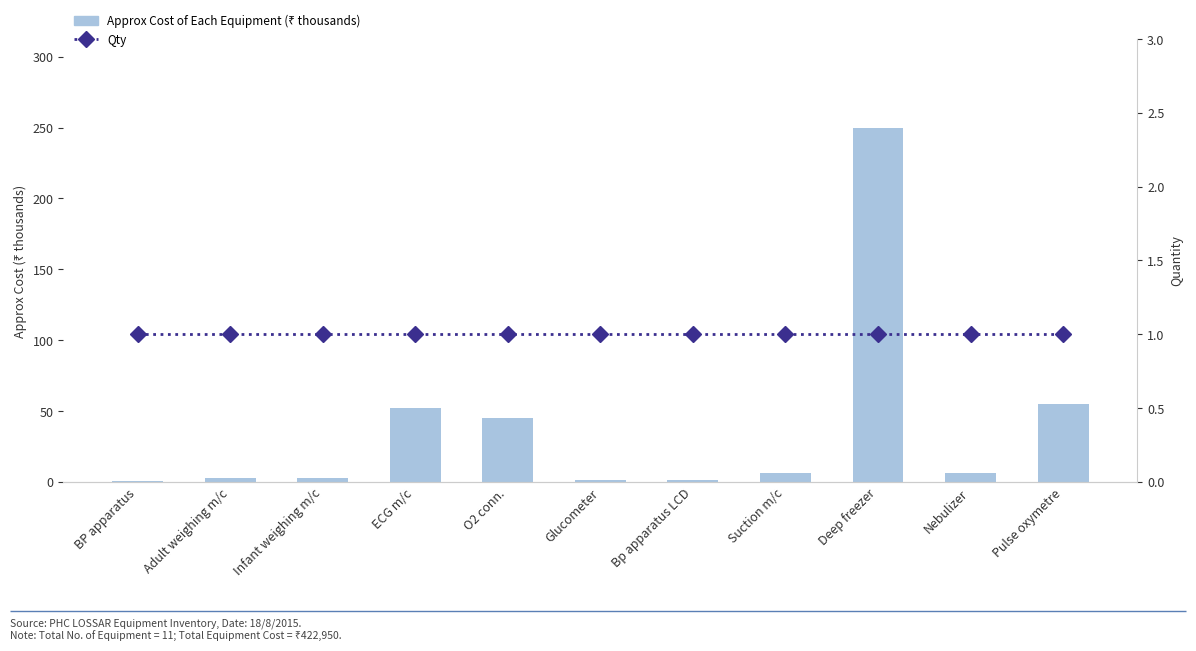

Between BP apparatus and Infant weighing m/c, which series saw the biggest shift?

Approx Cost of Each Equipment (₹ thousands)